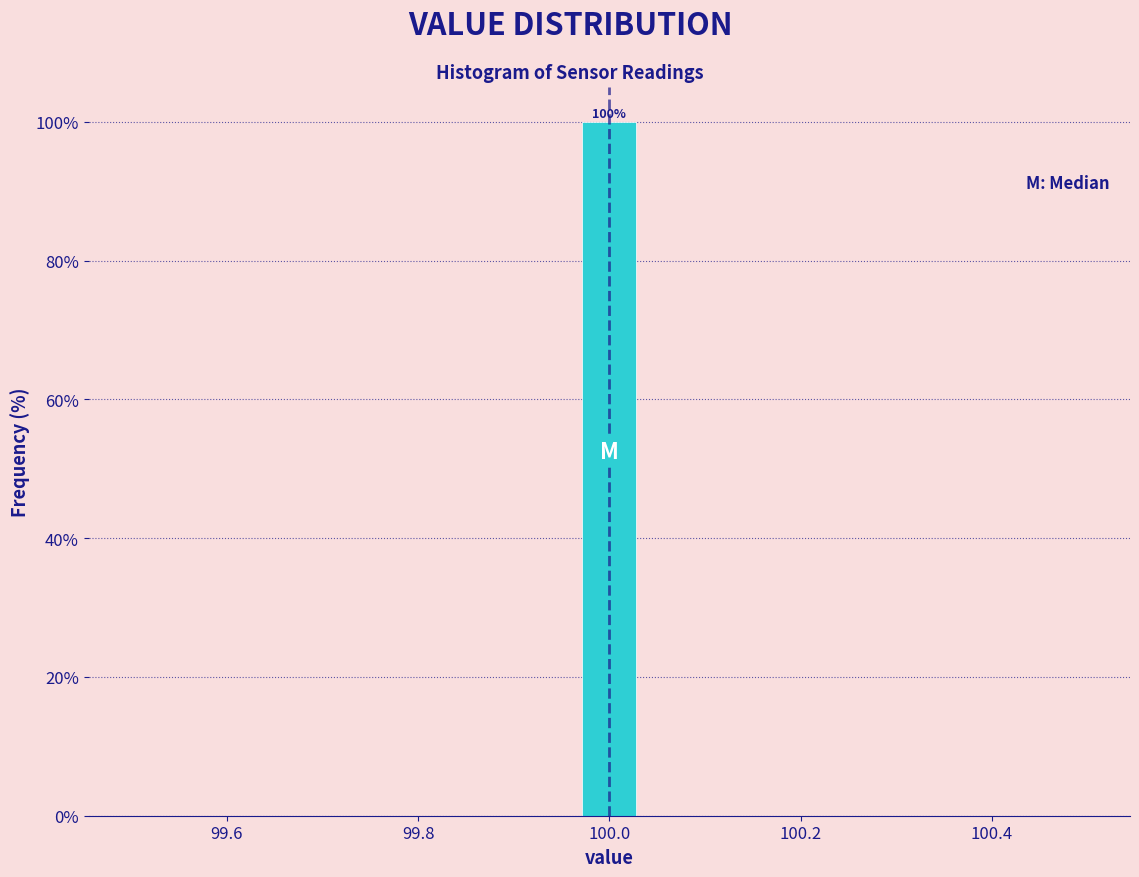

Around what value on the x-axis is the tallest bar? Give the approximate position of its centre, as read against the axis.

100.00